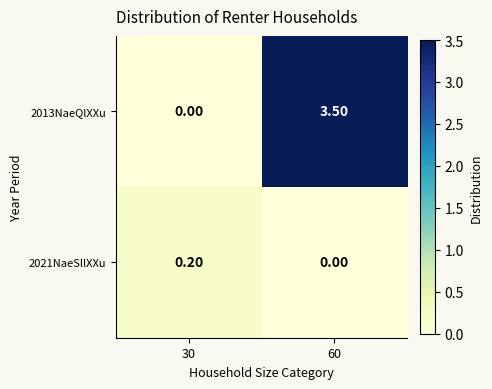

Which series has the largest range (max minus min)?

2013NaeQlXXu